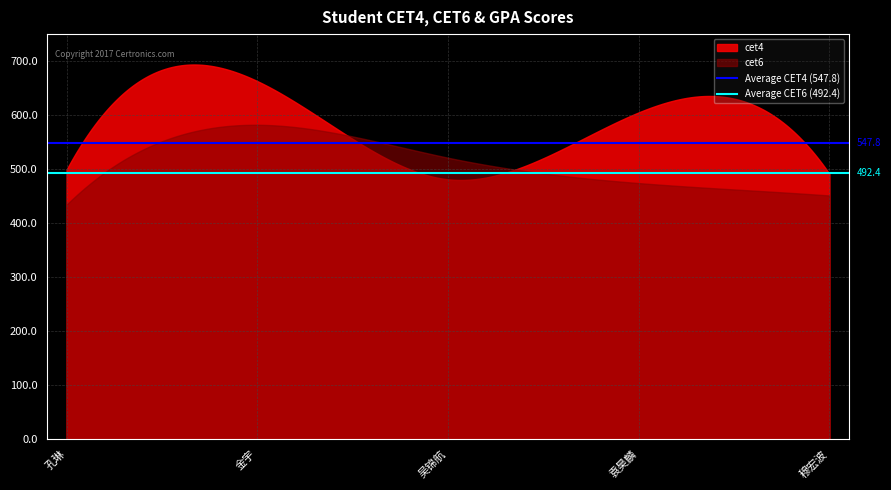

Which category has the highest value in the Average CET6 (492.4) series?

孔琳